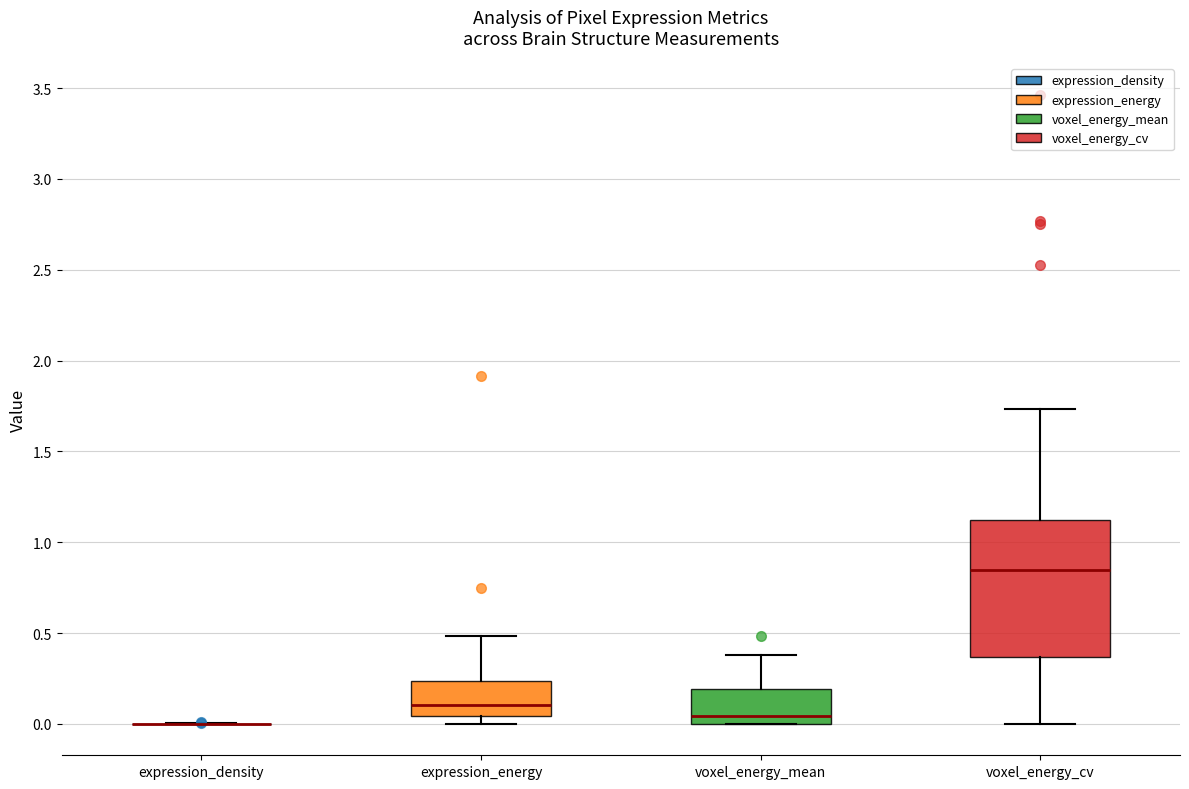

Reading left to right, read every box against the y-axis: the position of its median line, the range the box covers, and the ends of its whiskers. The values are not printed on the chart, so give them approximately, as read against the axis.

expression_density: box collapsed to a line at 0.00, whiskers 0.00 to 0.00
expression_energy: median 0.10, box 0.05 to 0.25, whiskers 0.00 to 0.50
voxel_energy_mean: median 0.05, box 0.00 to 0.20, whiskers 0.00 to 0.40
voxel_energy_cv: median 0.85, box 0.35 to 1.10, whiskers 0.00 to 1.75